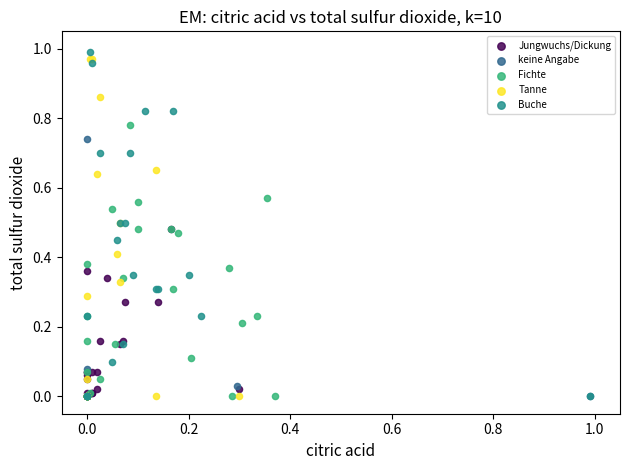

Which series has the widest spread of Y values?

Buche